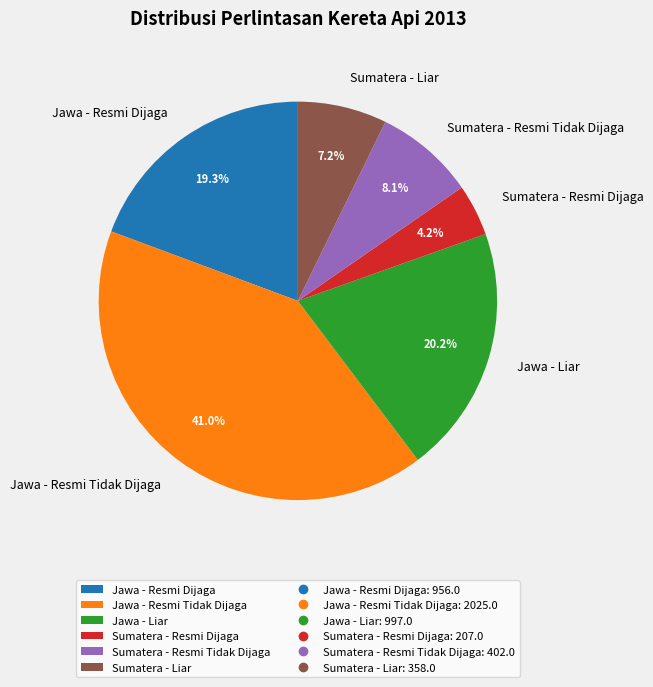

What is the smallest slice in the pie chart?

Sumatera - Resmi Dijaga